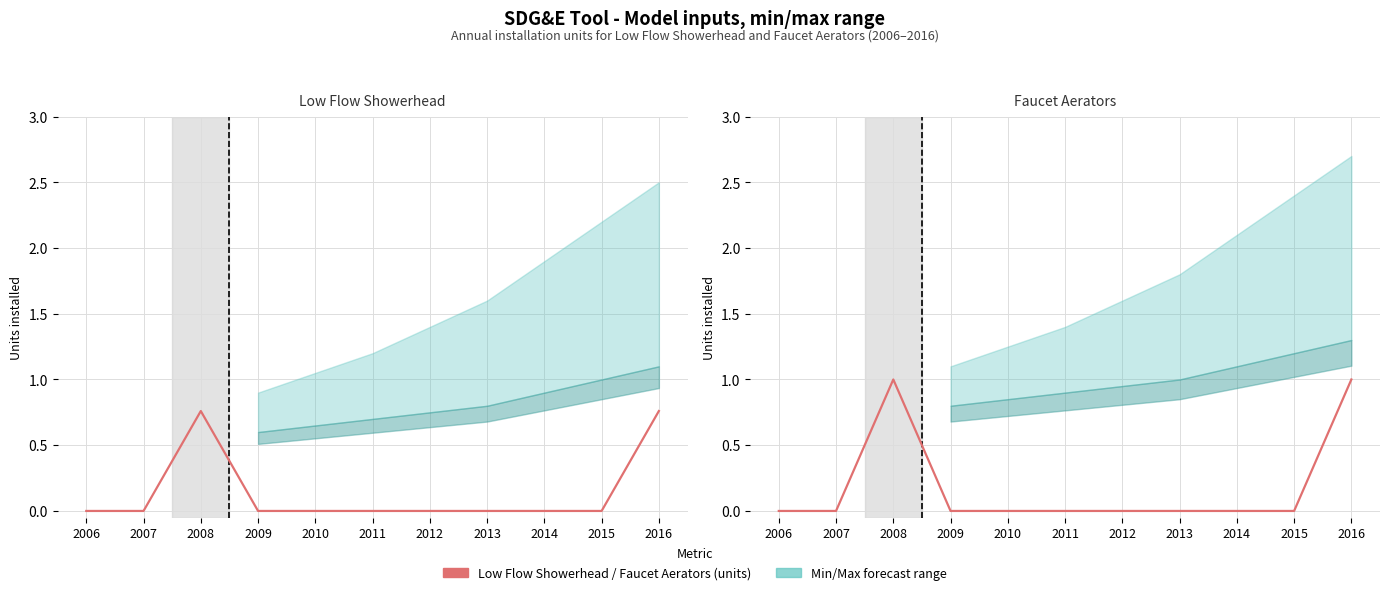

True or false: Faucet Aerators (units) and Low Flow Showerhead (units) intersect in this chart.

False